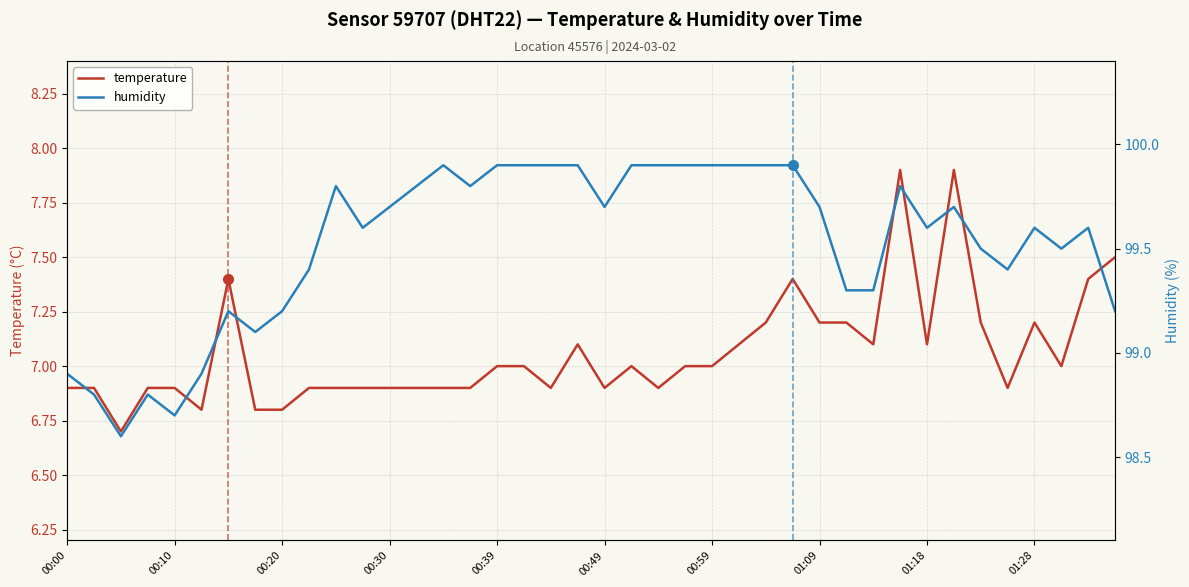

What is the minimum value for temperature?

6.7